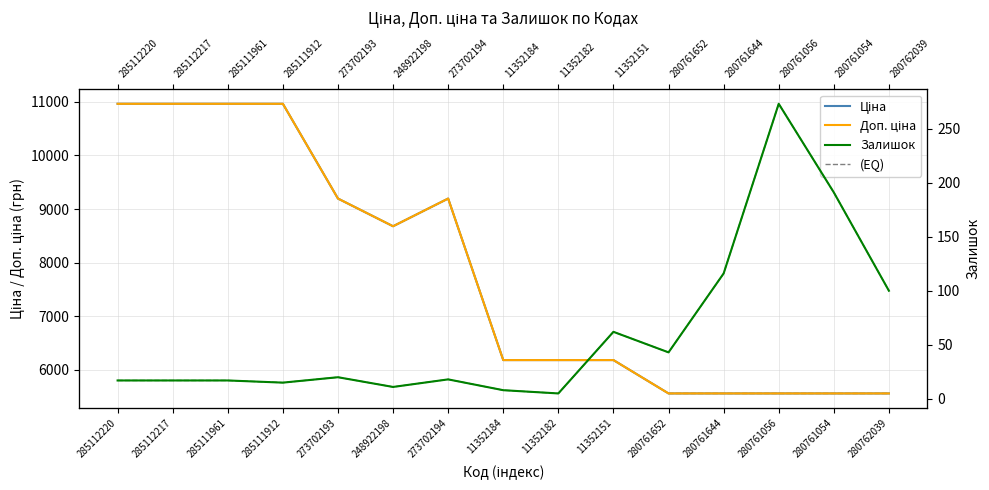

Where does the Залишок series first go above 18?

273702193